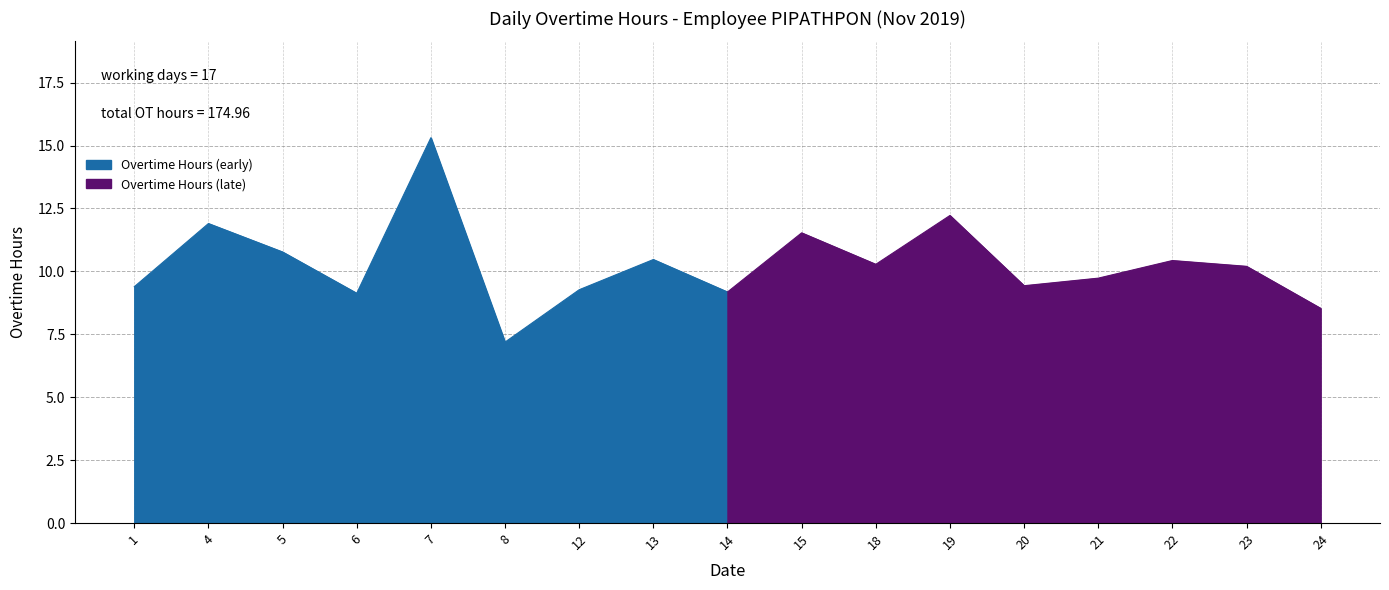

What is the change in value from 6 to 19?

+3.1